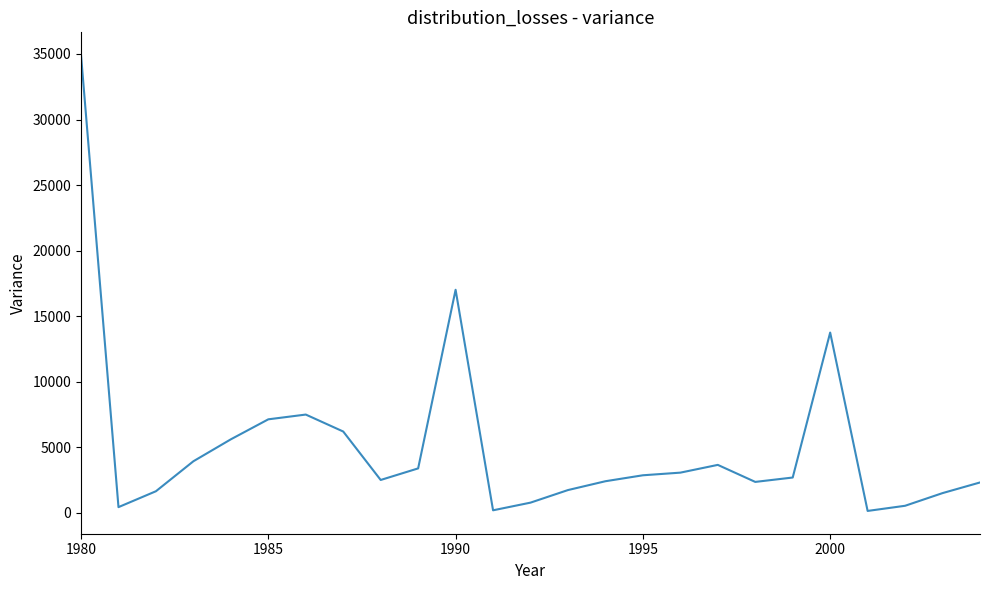

Count the number of data series in this chart.

1